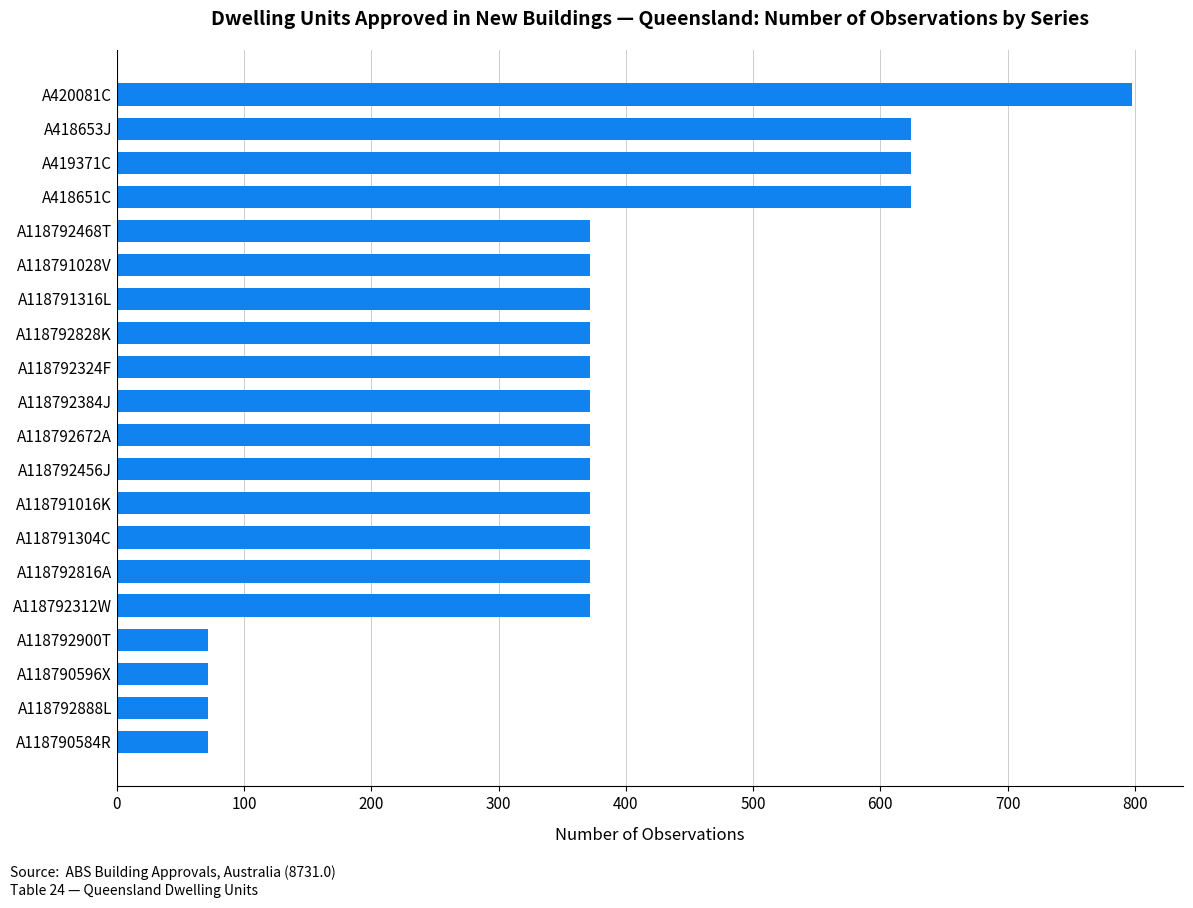

What is the minimum value shown in the chart?

72